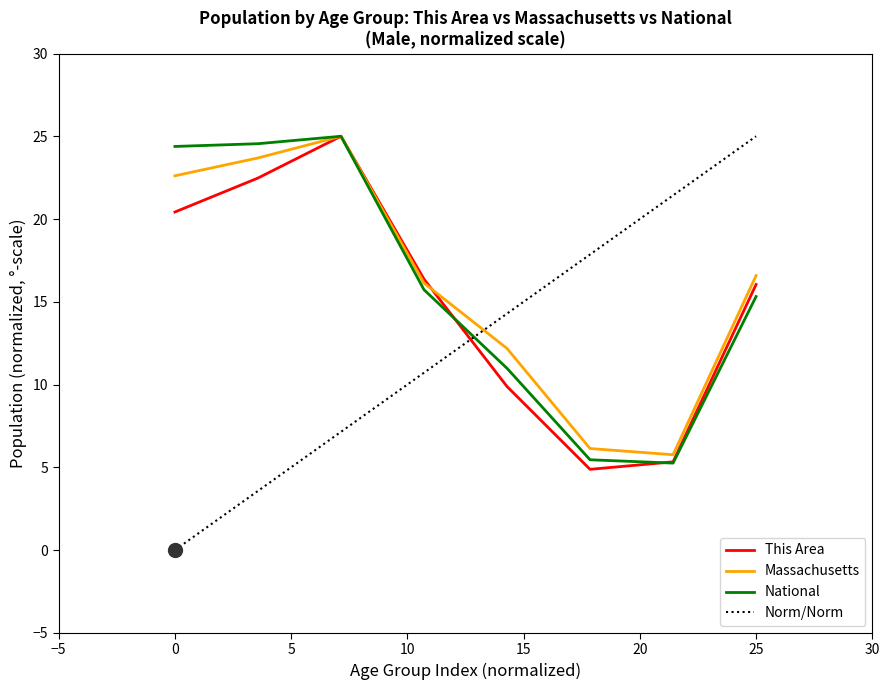

True or false: National (Male) and Massachusetts (Male) cross at least once.

False